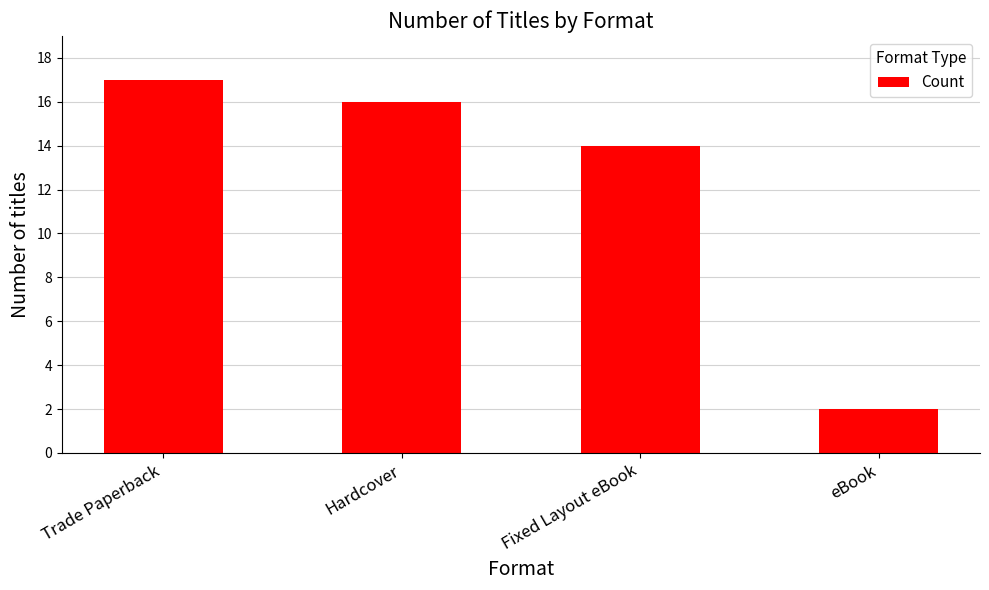

What is the difference between the maximum and minimum values?

15